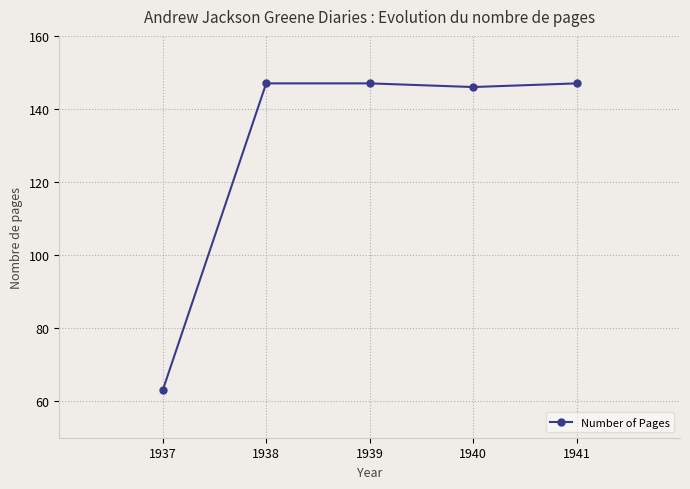

The value at 1938 is 147. True or false?

True